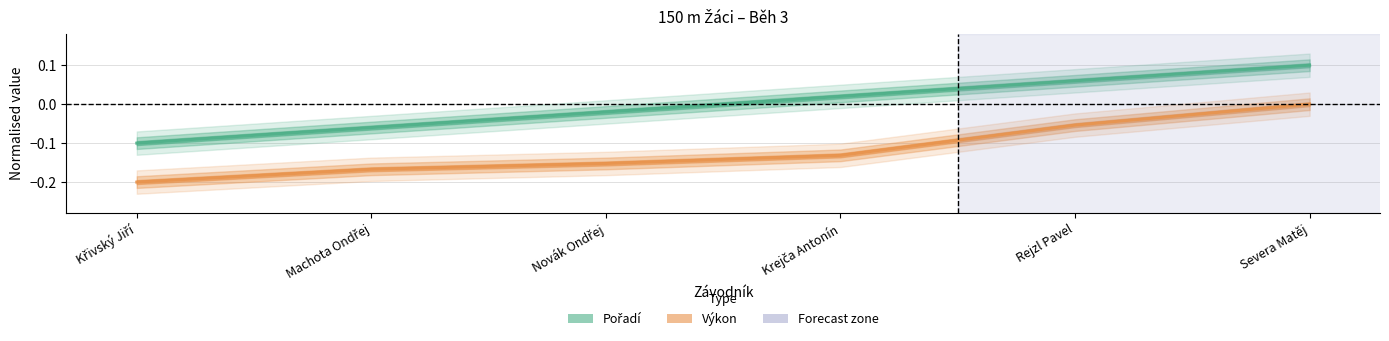

List the series in order of their overall mean, lowest first.

Výkon, Pořadí